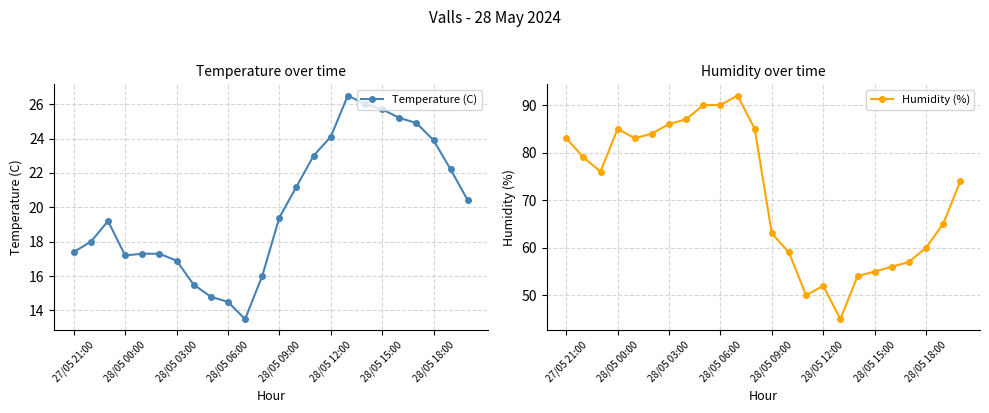

True or false: Temperature (C) has more than 1 interior local peaks.

True